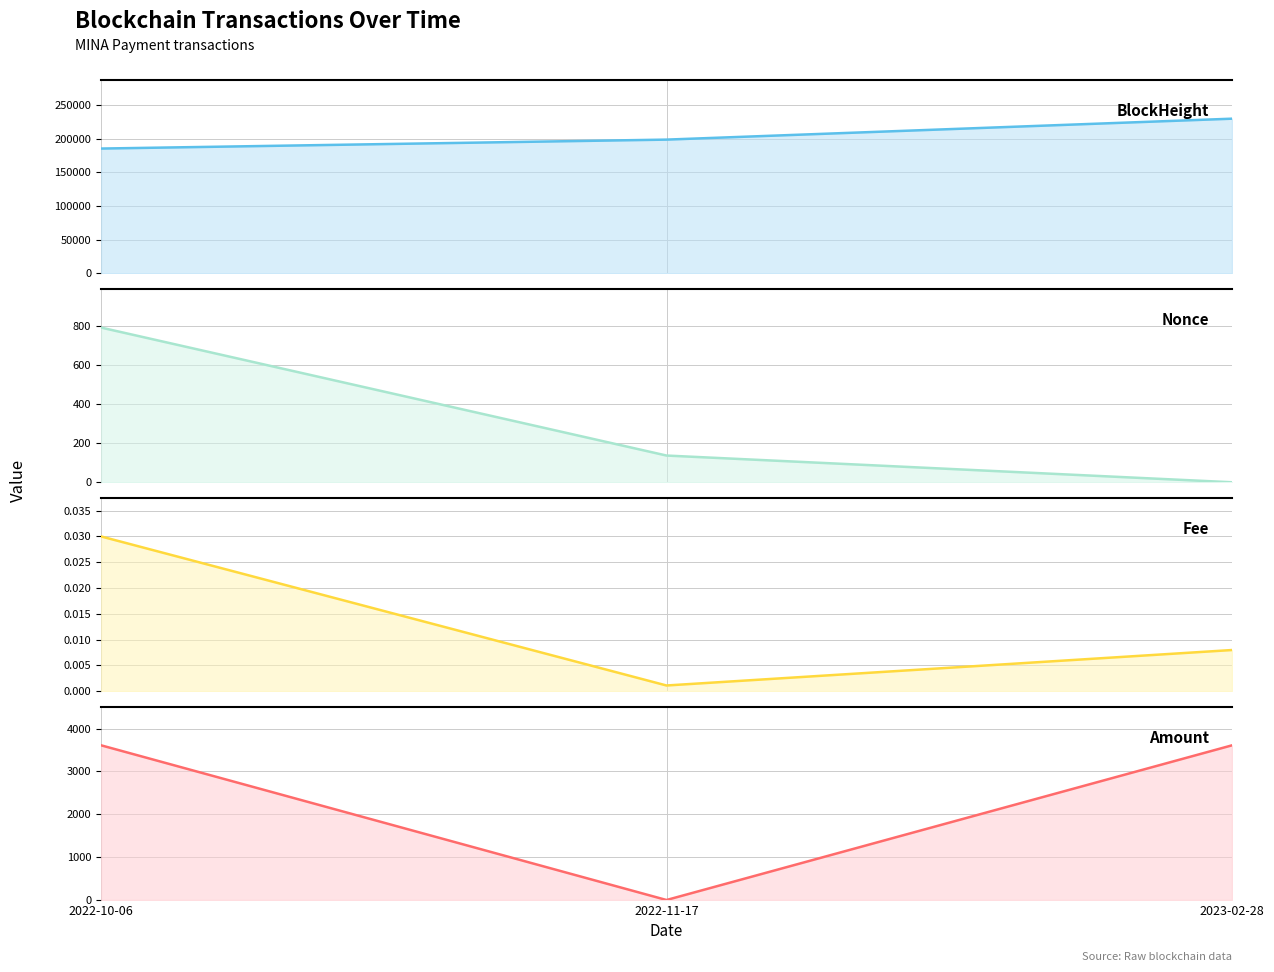

How many Nonce values are between 0 and 793?

3